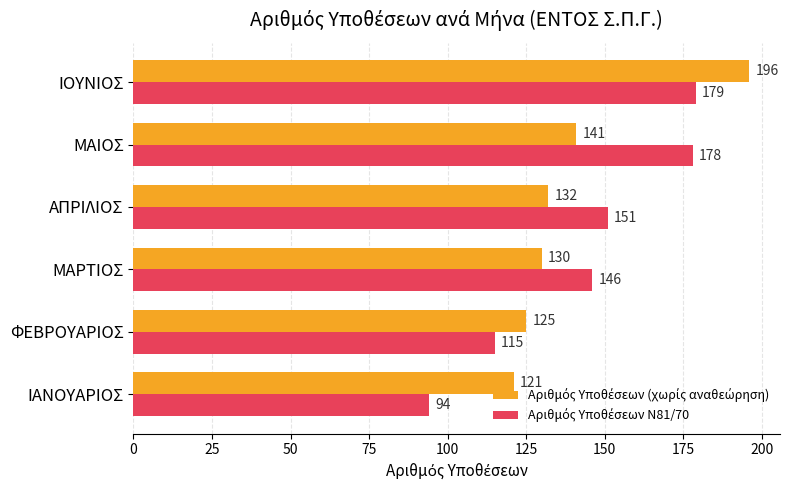

What is the total value across all series at ΜΑΡΤΙΟΣ?

276